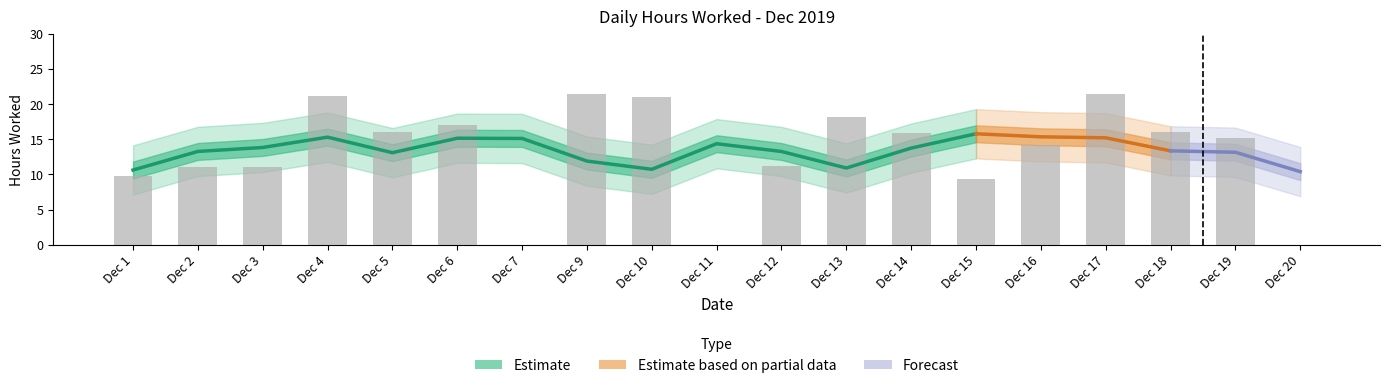

What is the greatest value displayed?

21.4